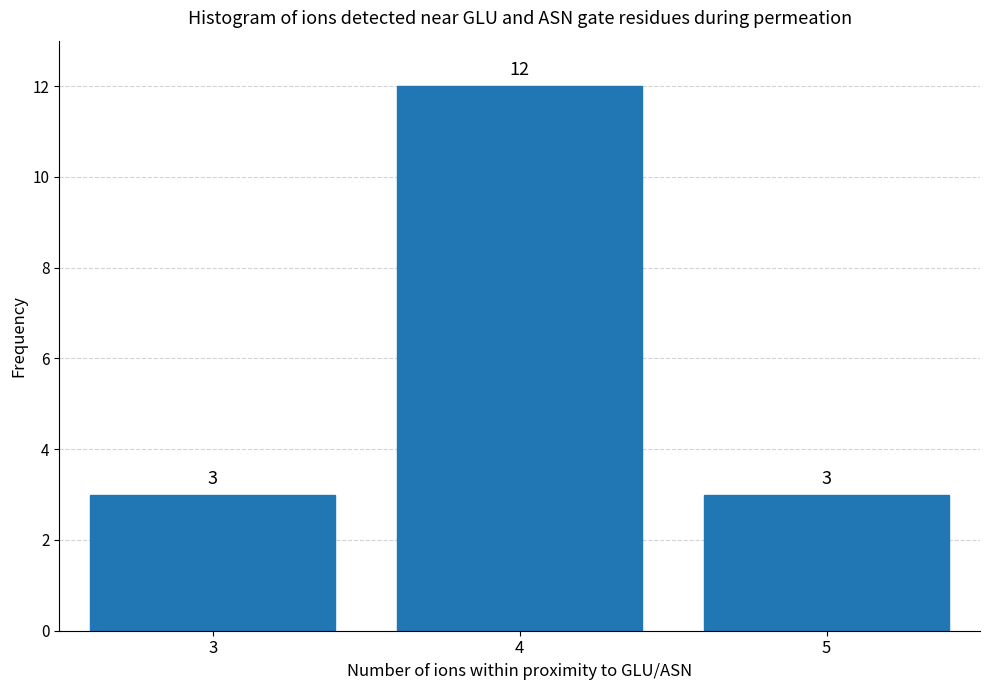

Reading left to right, transcribe all the data shown in this chart.

3	12	3